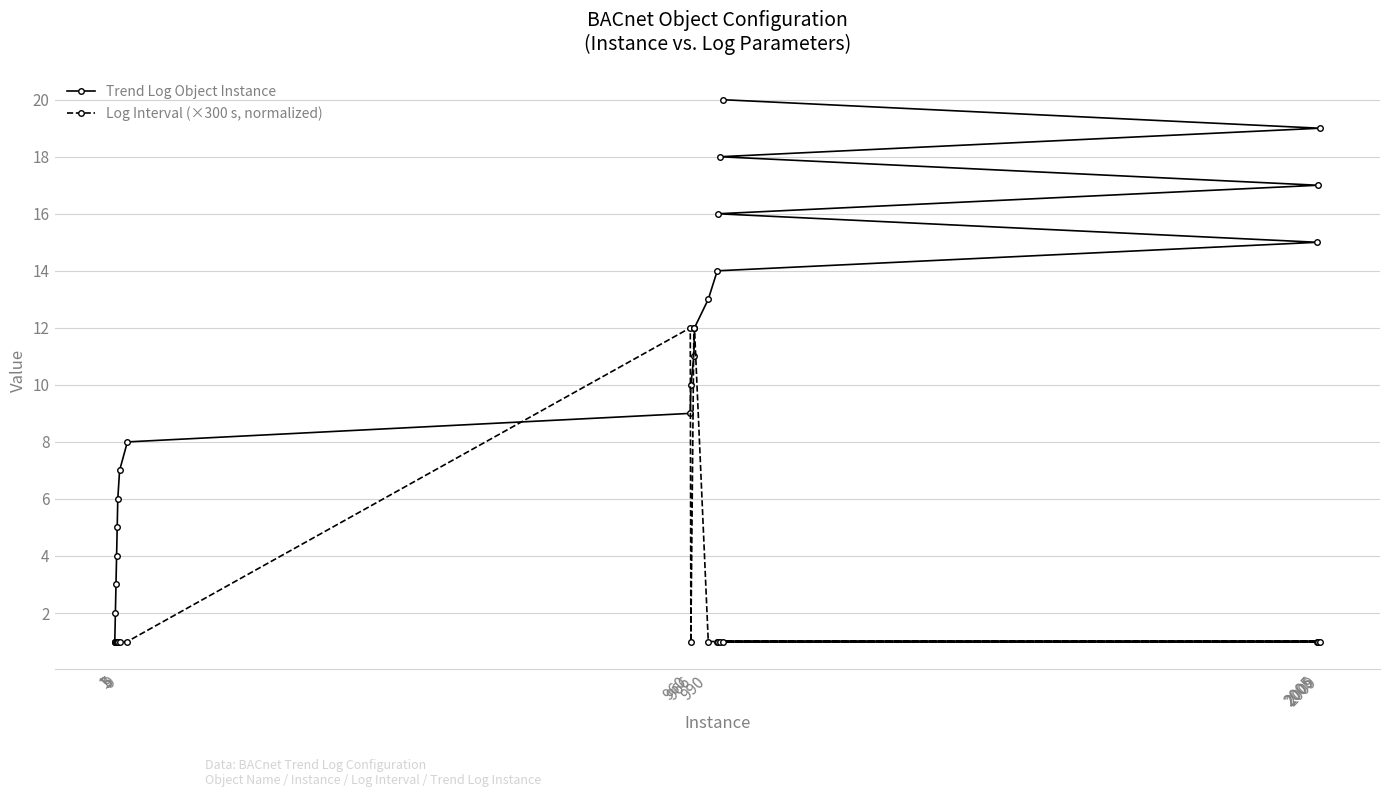

What is the maximum value for Log Interval (×300 s, normalized)?

12